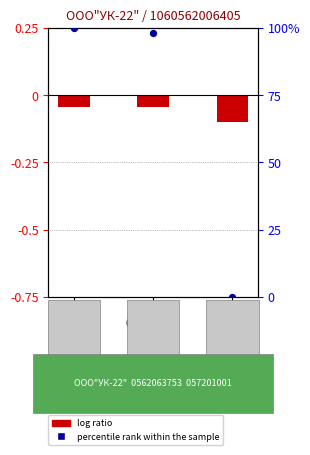

What are all the series names shown in the legend?

log ratio, percentile rank within the sample